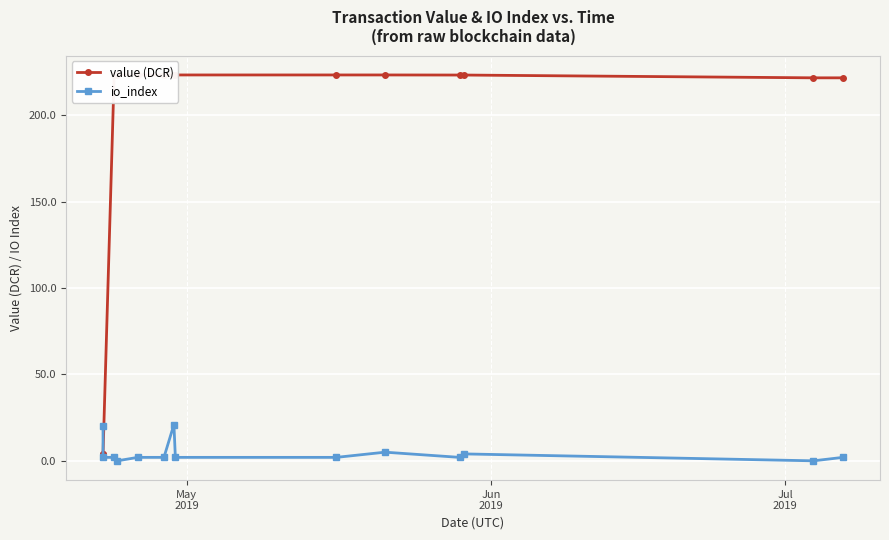

What is the maximum value for io_index?

21